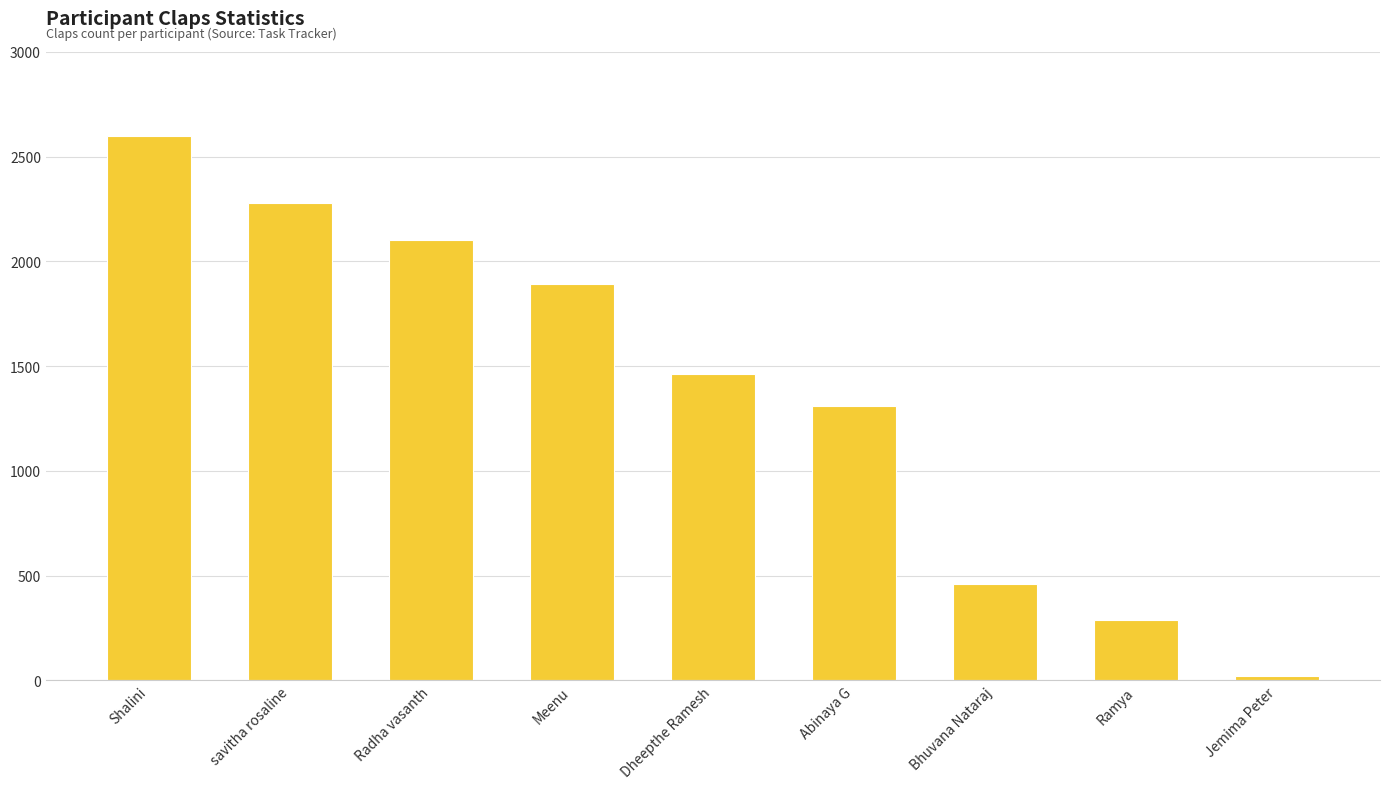

What is the sum of all values?

12410